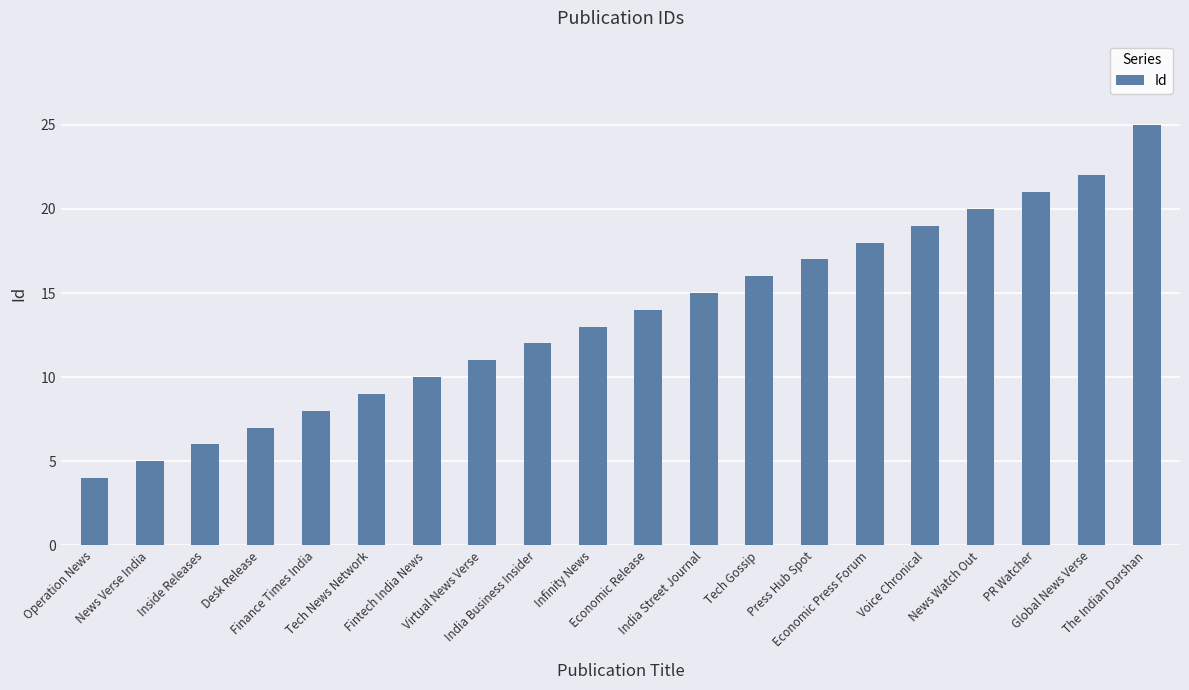

Which label corresponds to the largest value in the chart?

The Indian Darshan